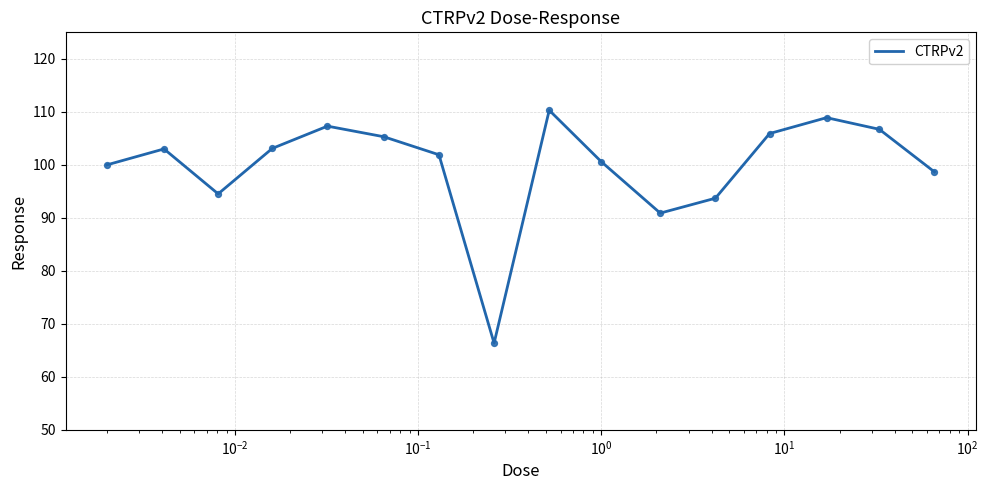

What is the greatest value displayed?

110.3